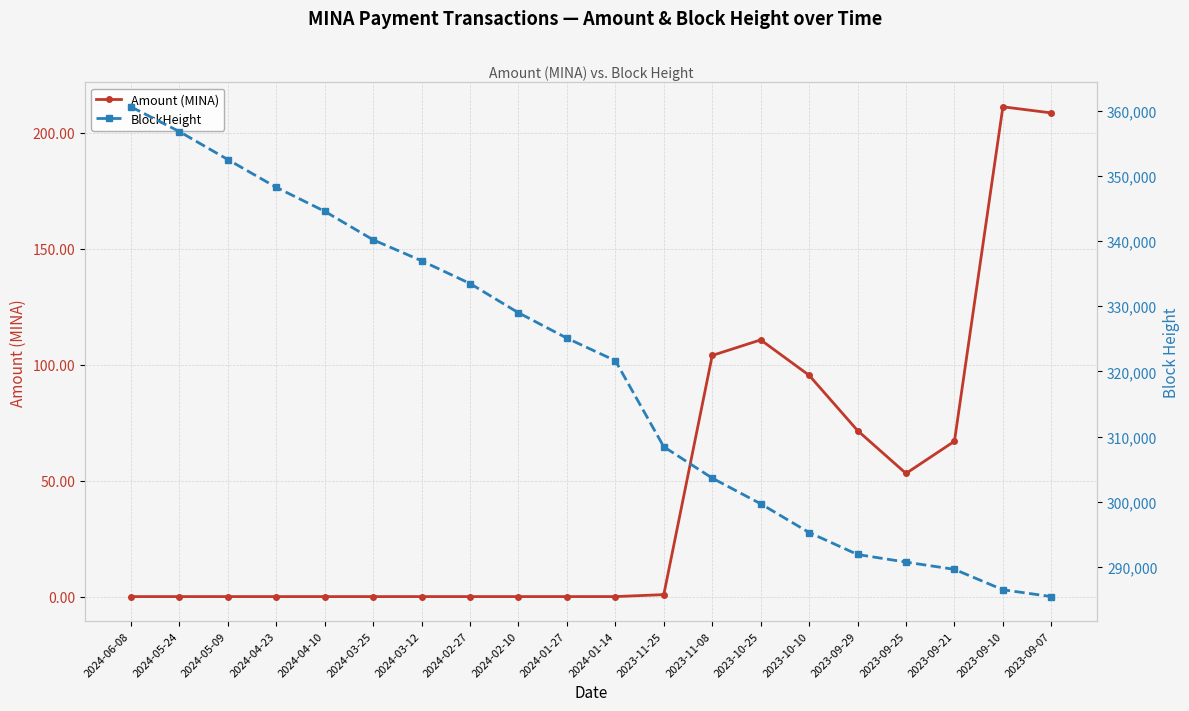

At how many categories does at least one series exceed 176429?

20